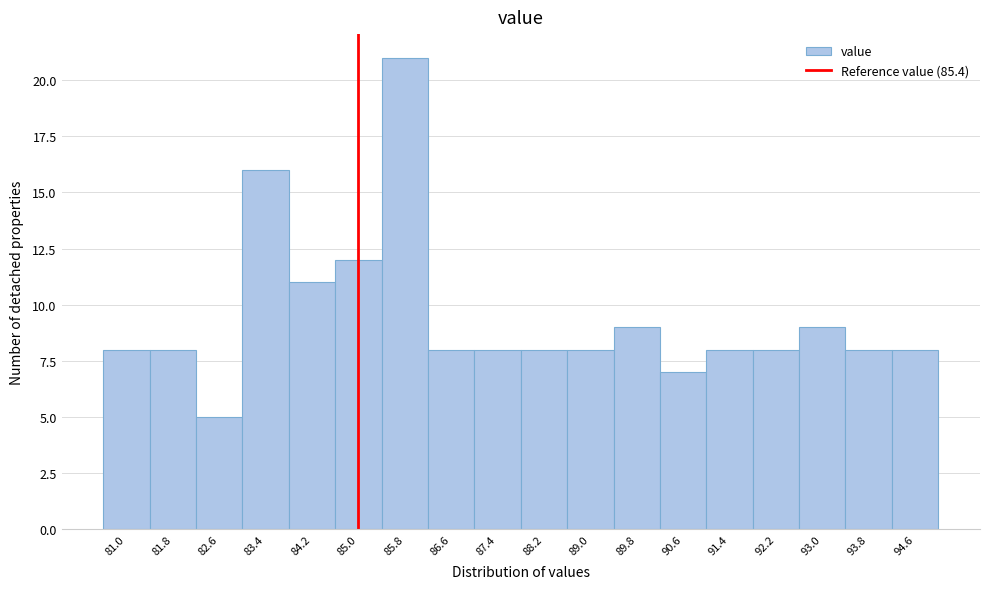

Reading right to left, transcribe all the data shown in this chart.

8	8	9	8	8	7	9	8	8	8	8	21	12	11	16	5	8	8